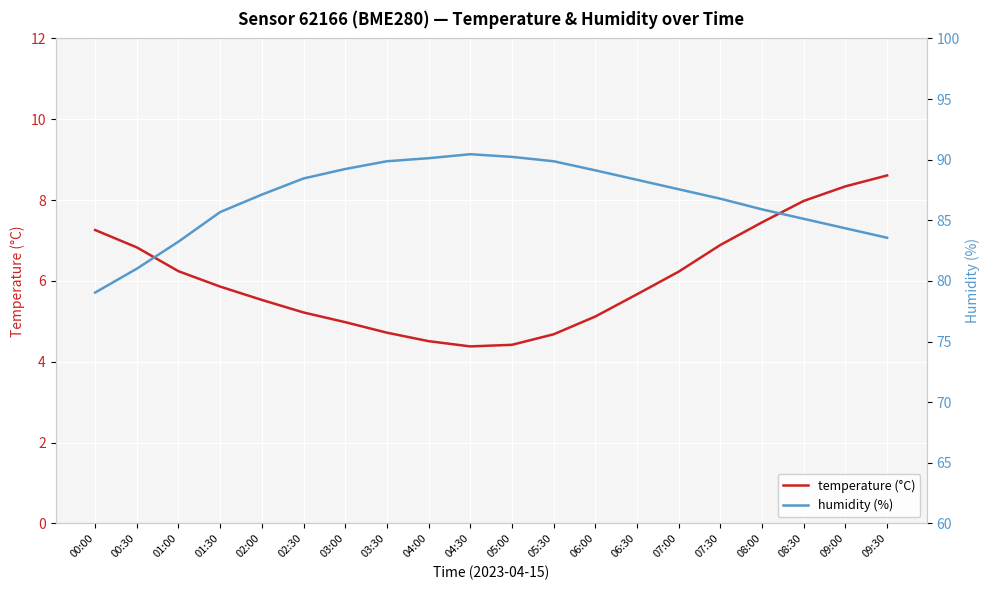

List the series in order of their peak value, lowest first.

temperature (°C), humidity (%)